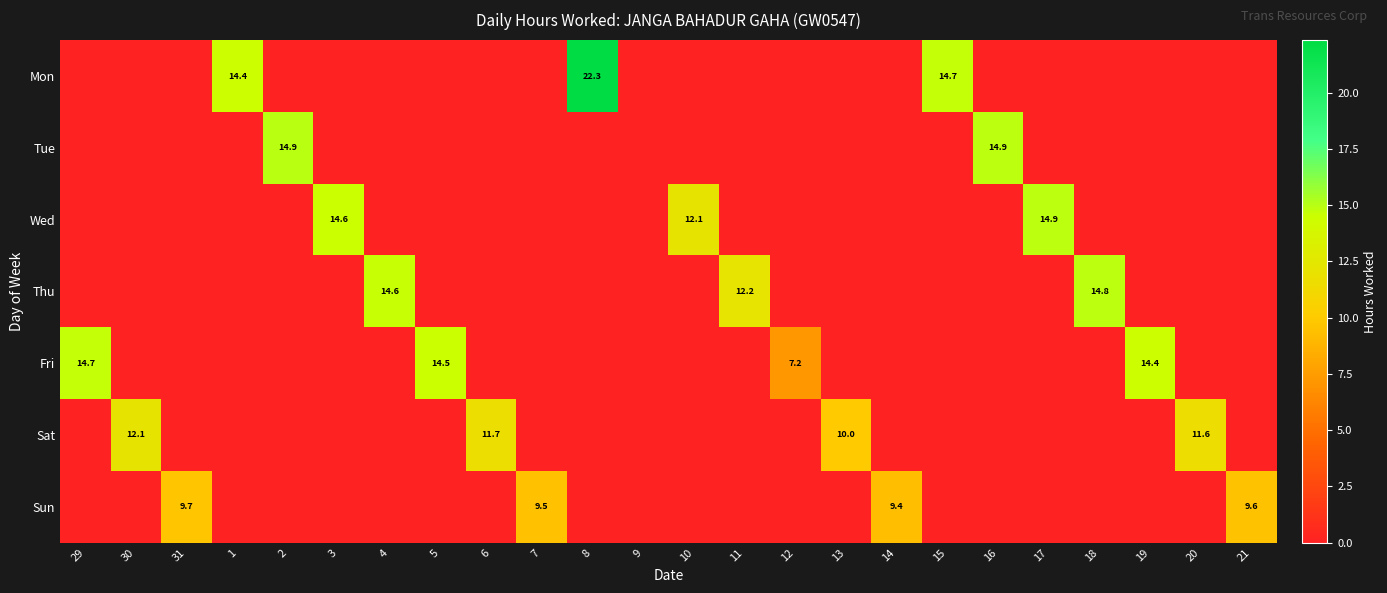

Rank the series at 11 from highest to lowest value.

Thu, Mon, Tue, Wed, Fri, Sat, Sun